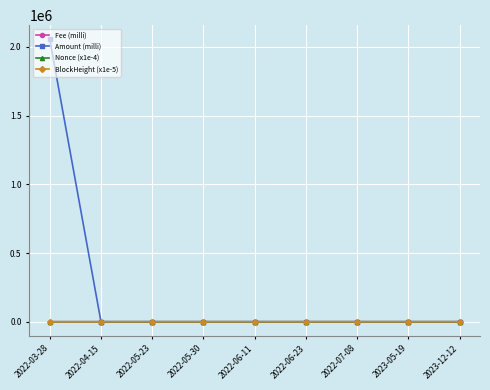

Which series has the widest spread of values?

Amount (milli)